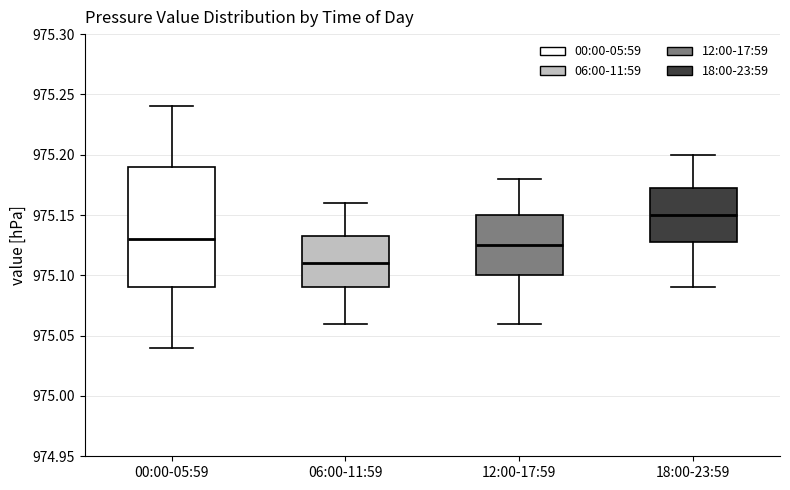

Reading left to right, read every box against the y-axis: the position of its median line, the range the box covers, and the ends of its whiskers. The values are not printed on the chart, so give them approximately, as read against the axis.

00:00-05:59: median 975.130, box 975.090 to 975.190, whiskers 975.040 to 975.240
06:00-11:59: median 975.110, box 975.090 to 975.135, whiskers 975.060 to 975.160
12:00-17:59: median 975.125, box 975.100 to 975.150, whiskers 975.060 to 975.180
18:00-23:59: median 975.150, box 975.130 to 975.175, whiskers 975.090 to 975.200